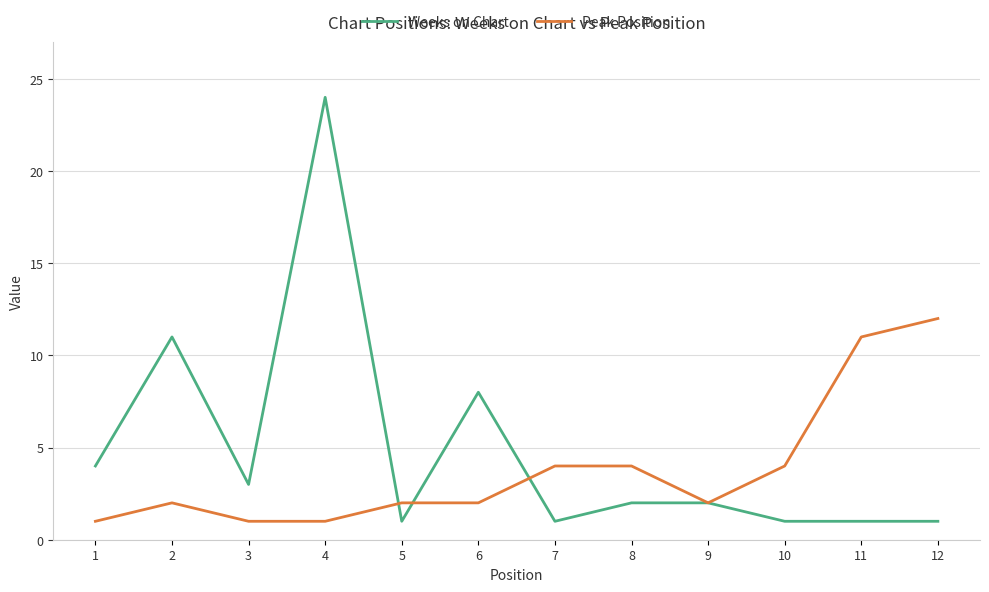

Rank the series at 12 from highest to lowest value.

Peak Position, Weeks on Chart